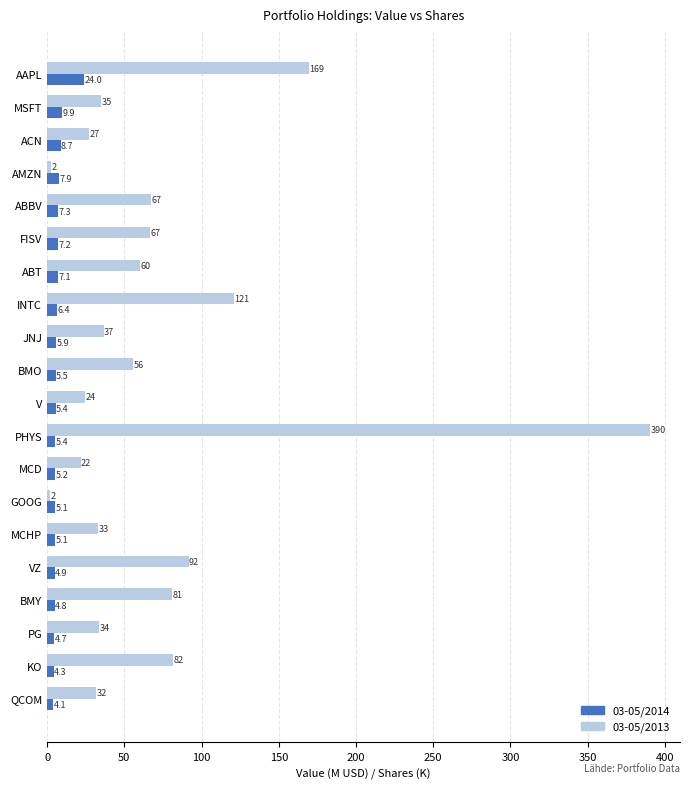

What is the average value of the 03-05/2013 series?

71.6